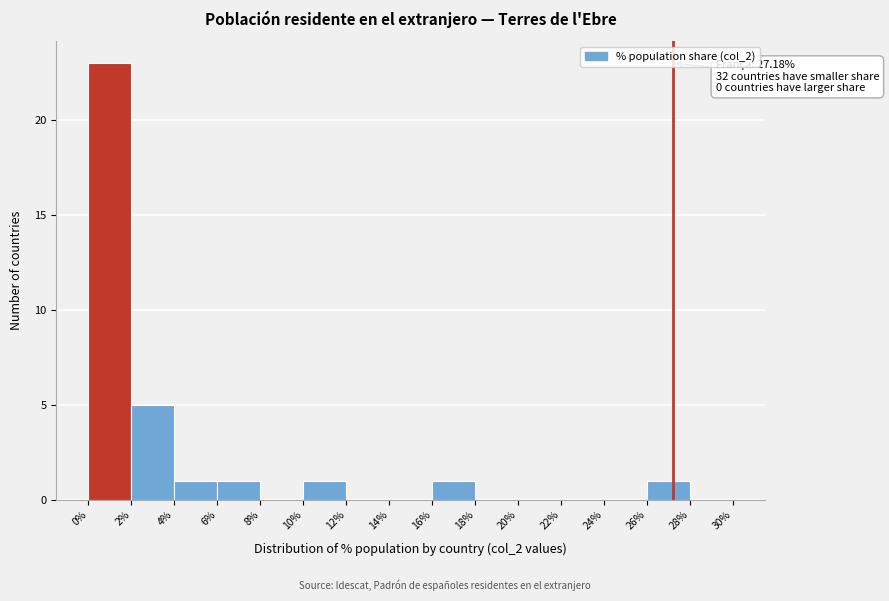

Which range on the x-axis has the tallest bar?

0% to 2%